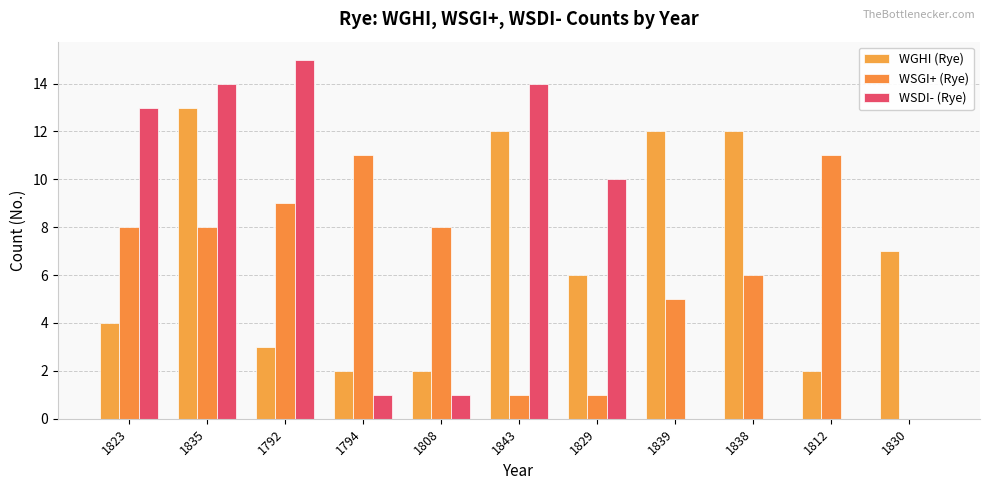

Are the bars horizontal?

No